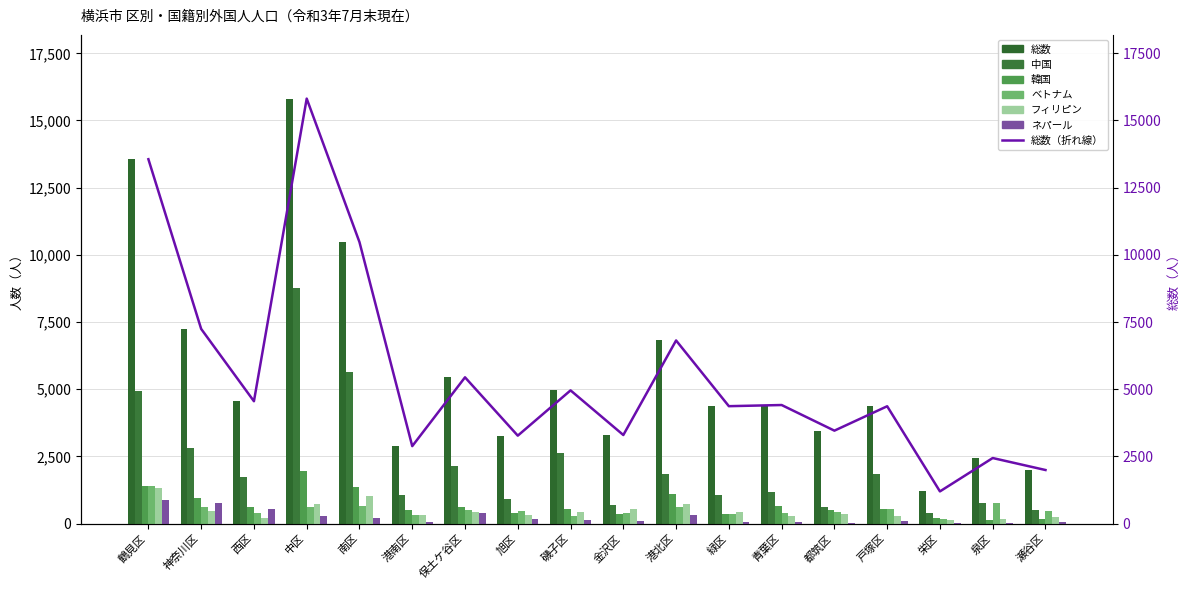

What is the sum of the ネパール values at 栄区 and 港南区?

92